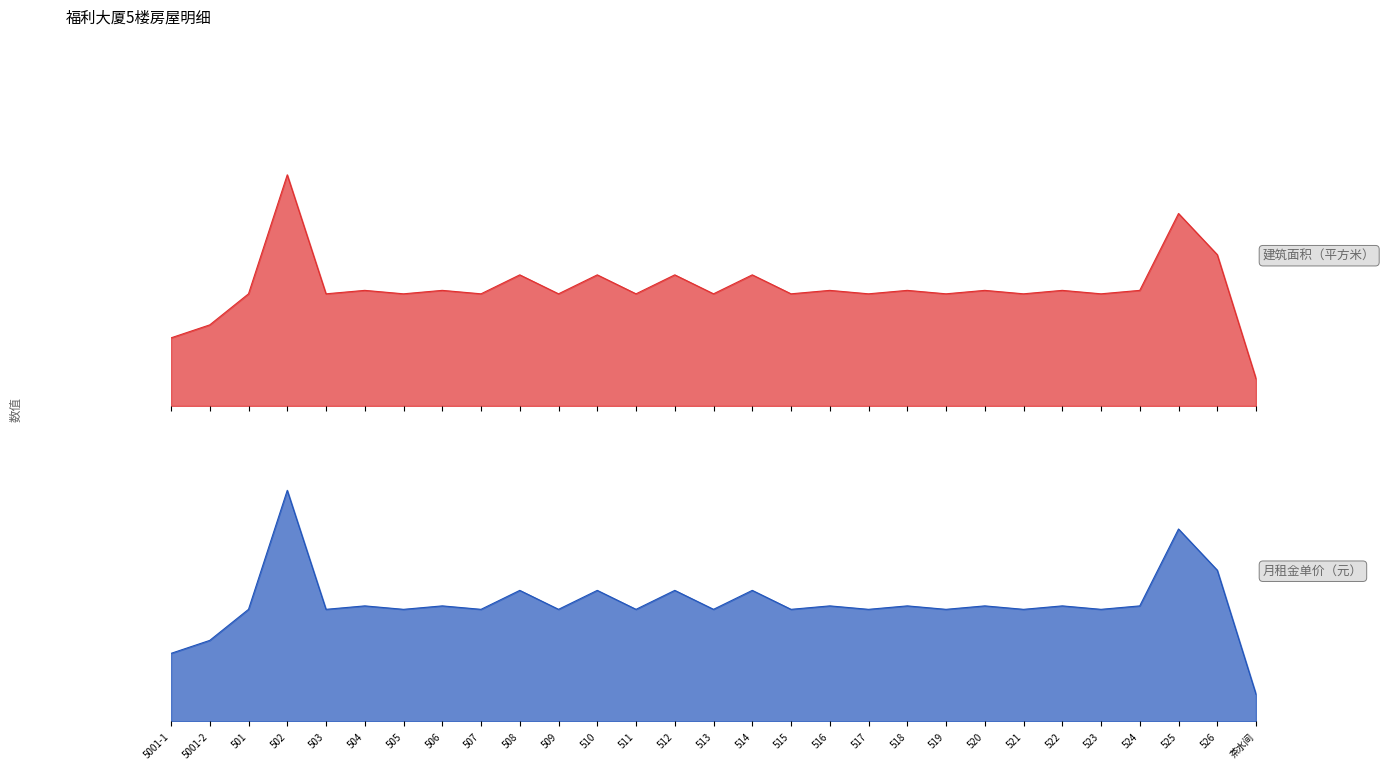

What is the highest value of the 建筑面积（平方米） series?

66.9